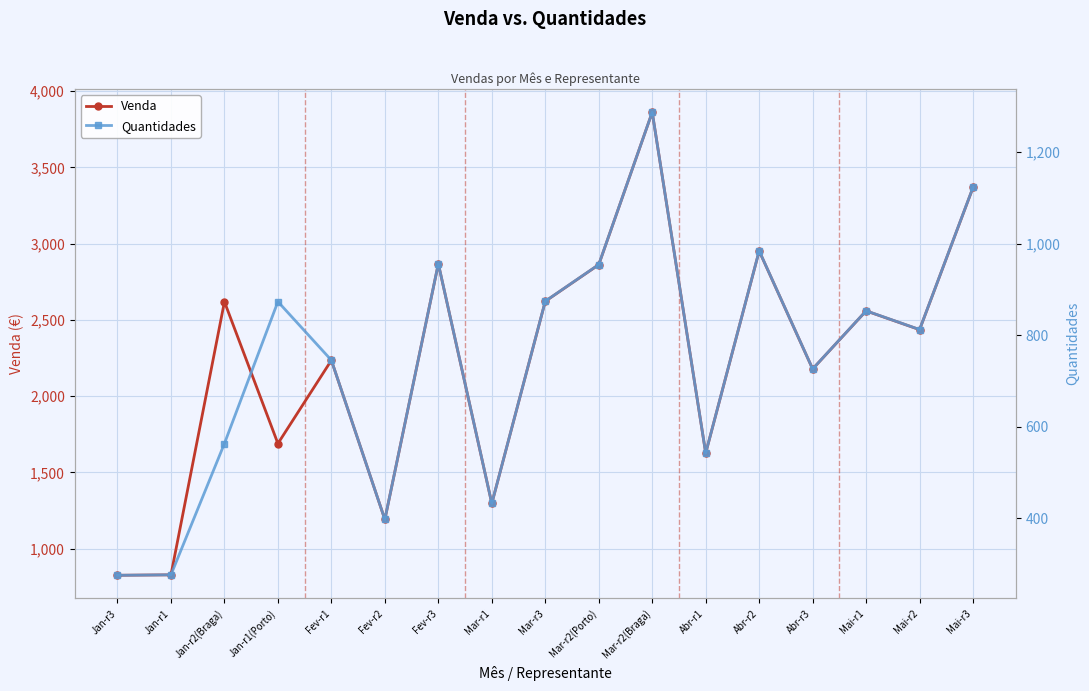

What are all the series names shown in the legend?

Venda, Quantidades